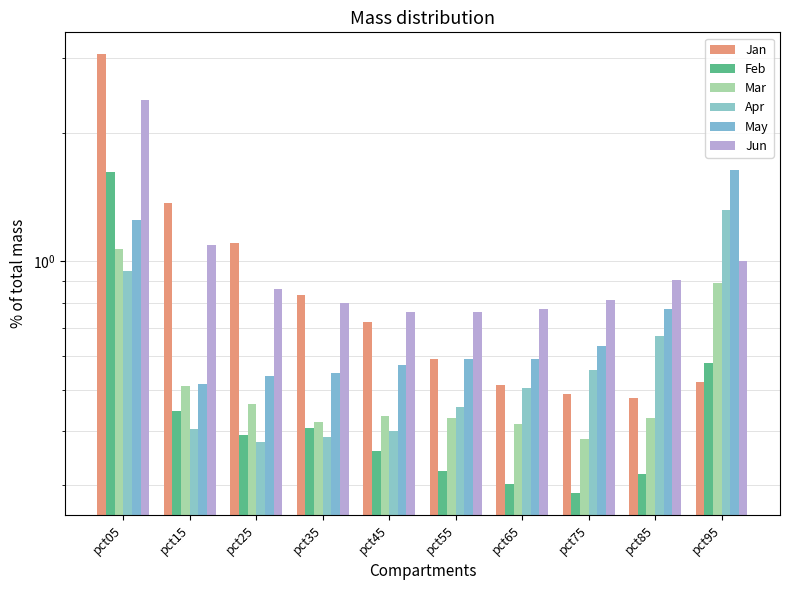

What is the total value across all series at pct95?

6.0